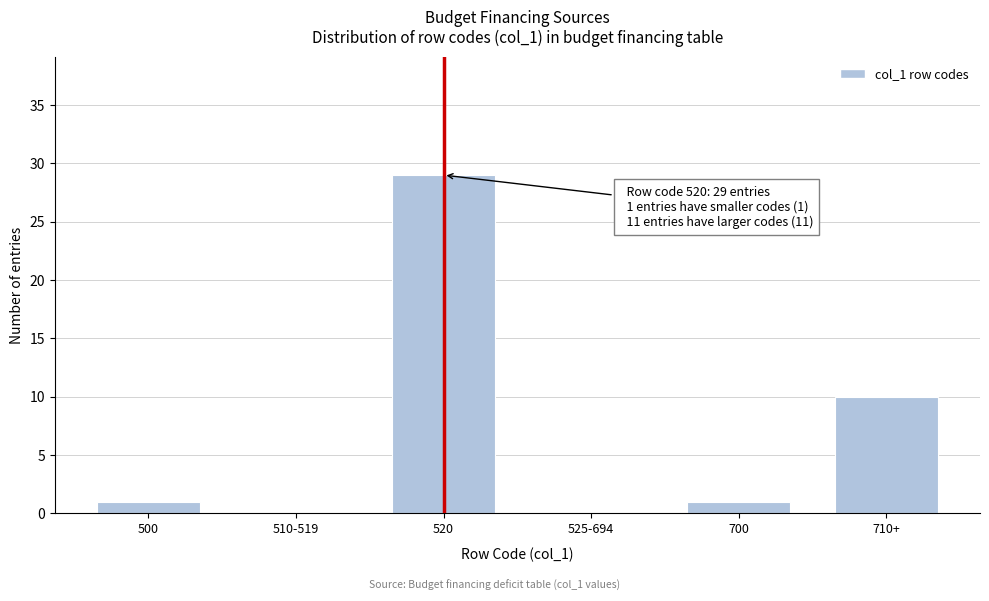

Reading left to right, what are all the values shown in this chart?

500=1	510-519=0	520=29	525-694=0	700=1	710+=10